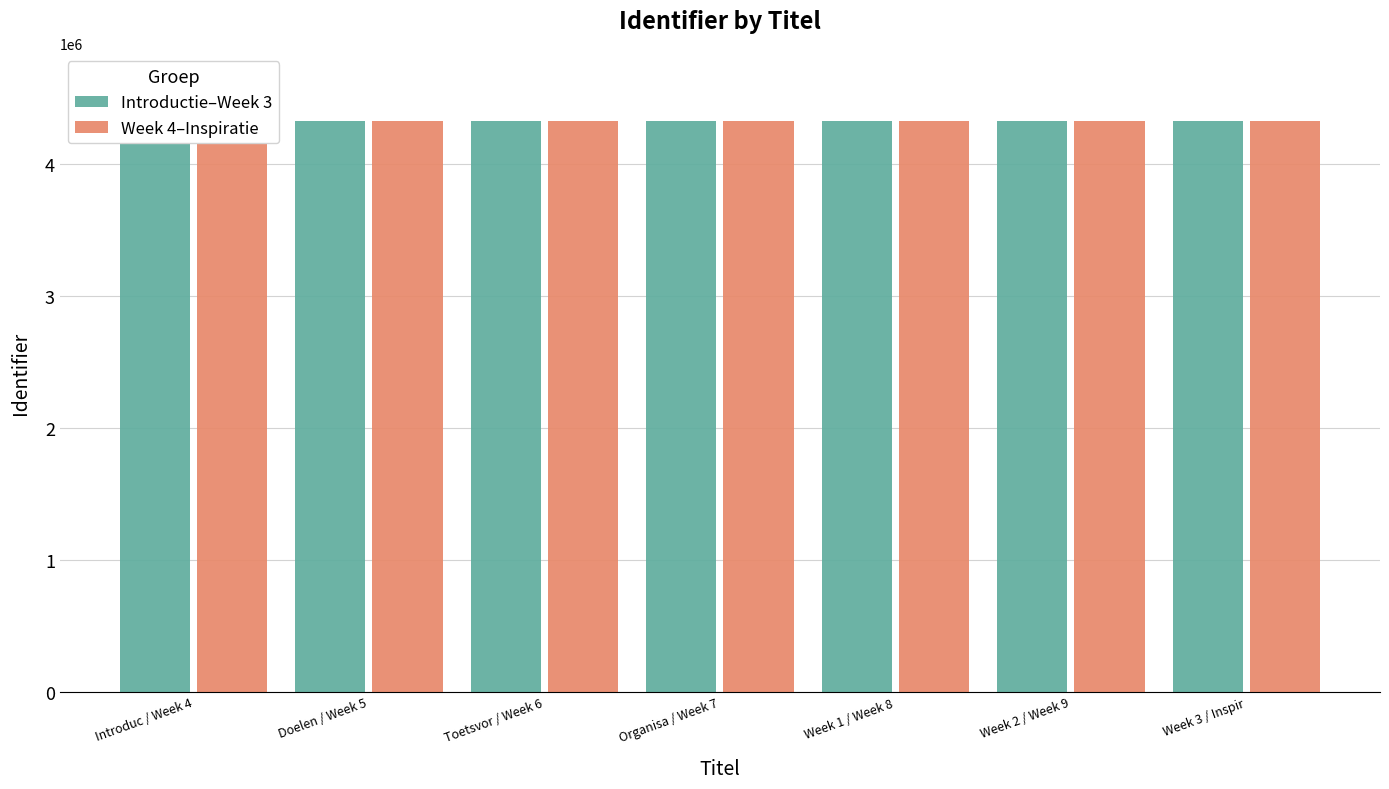

Which label corresponds to the largest value in the chart?

Week 3 / Inspir